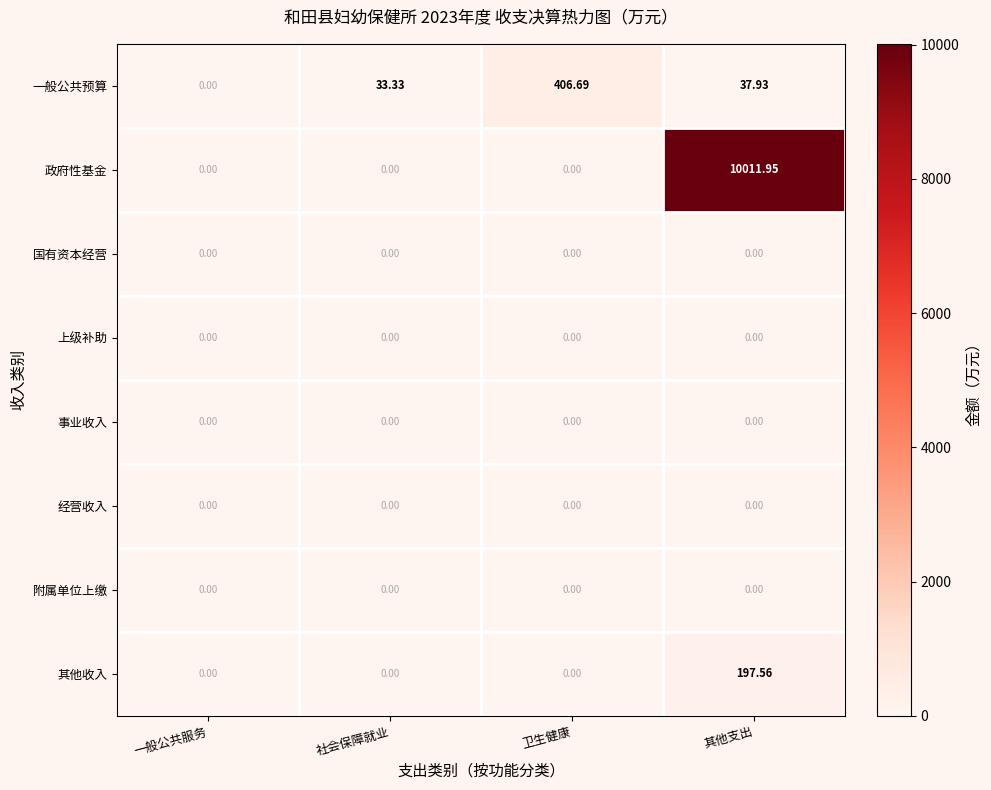

Which series has the largest total across all categories?

政府性基金